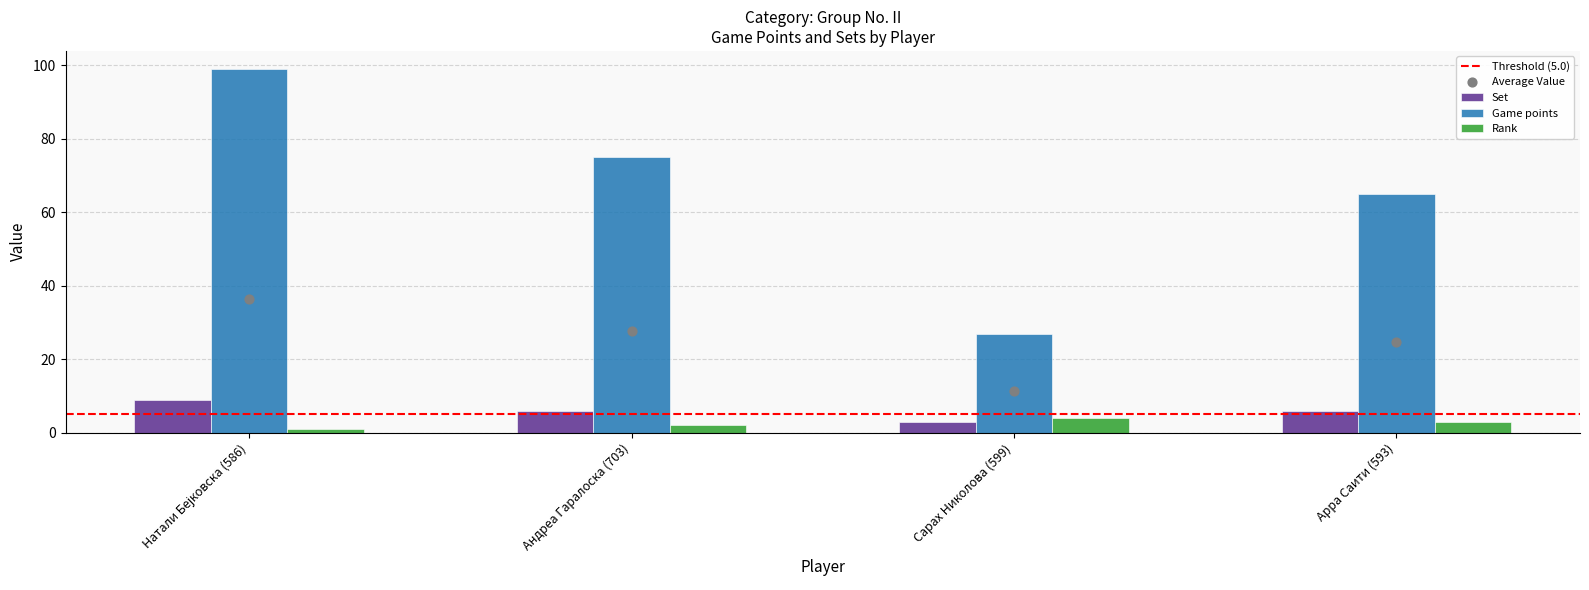

What is the total value across all series at Сарах Николова (599)?

34